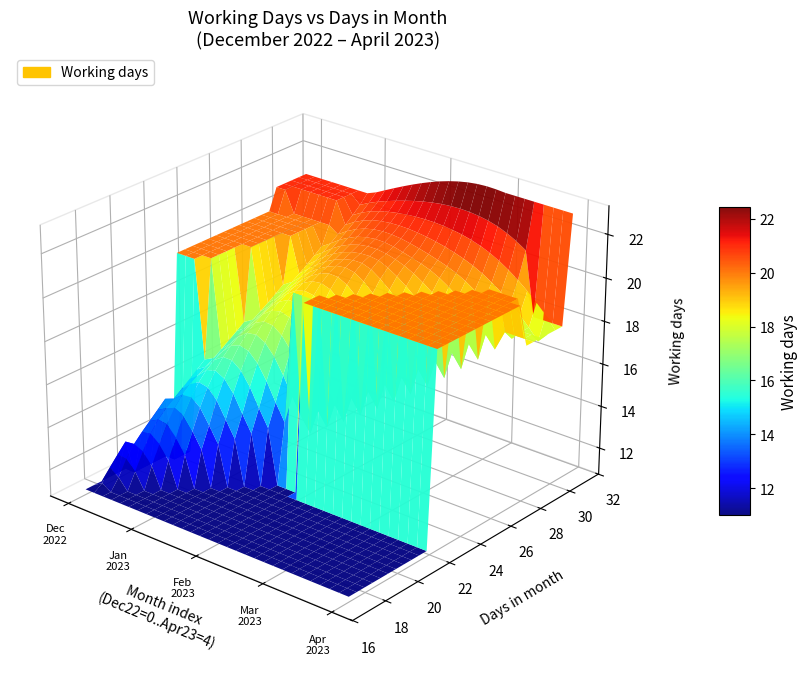

The days series shows 50 at public_holidays. True or false?

False